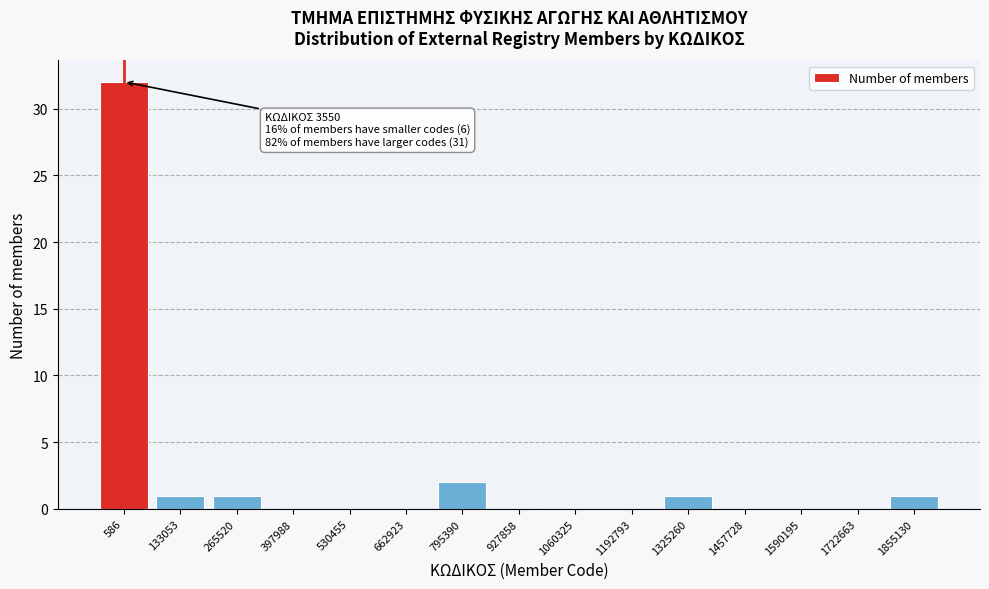

Reading left to right, extract all data points from this chart.

586=32	133053=1	265520=1	397988=0	530455=0	662923=0	795390=2	927858=0	1060325=0	1192793=0	1325260=1	1457728=0	1590195=0	1722663=0	1855130=1